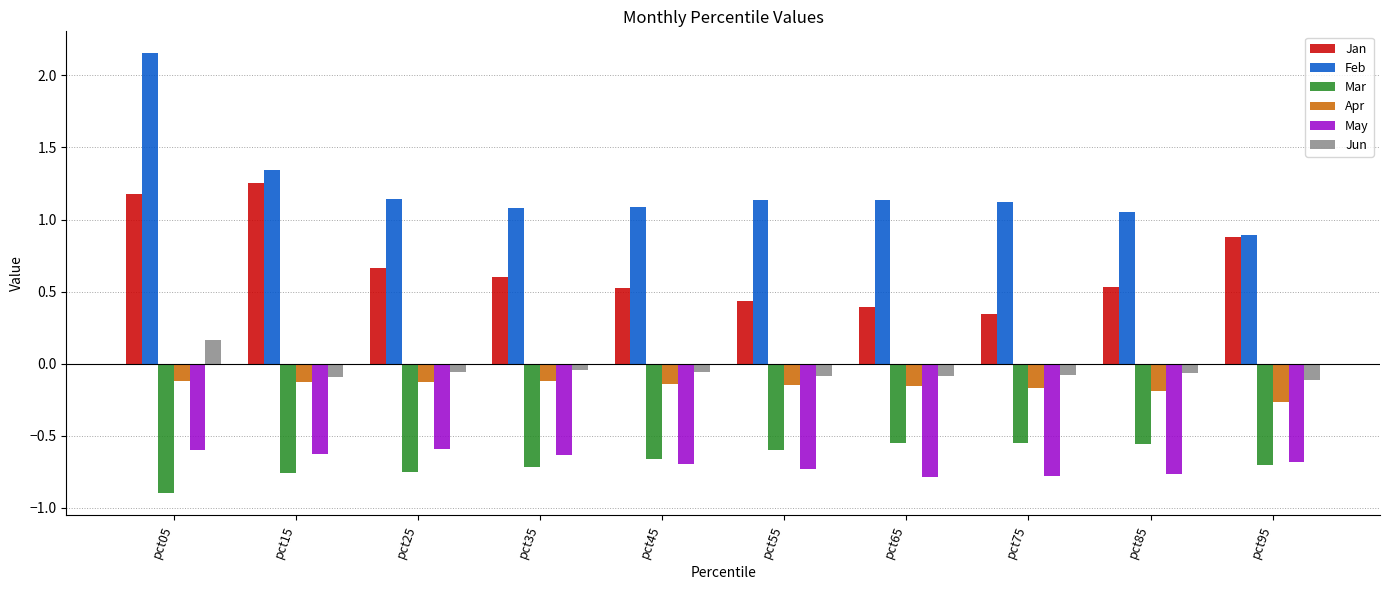

Count the Jan values in the range 0 to 1.

8